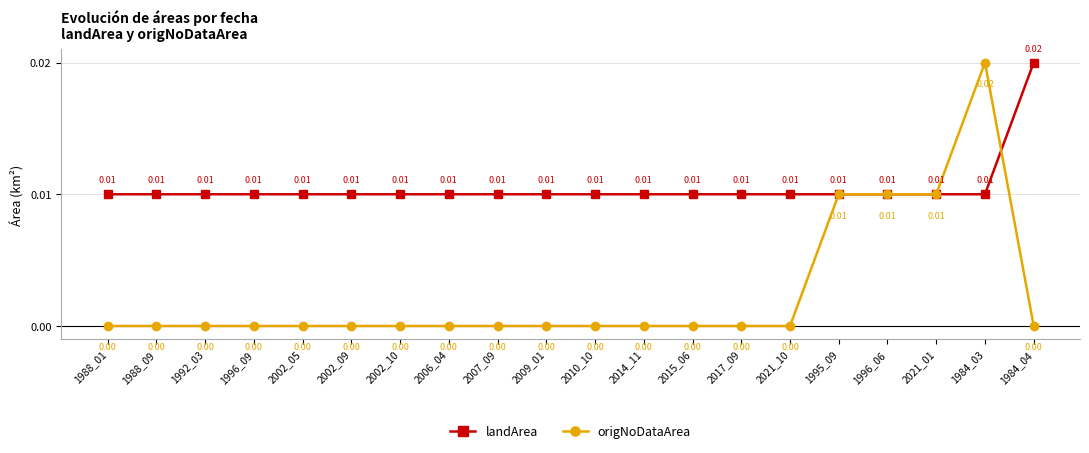

Between 2002_09 and 1984_03, which series saw the biggest shift?

origNoDataArea